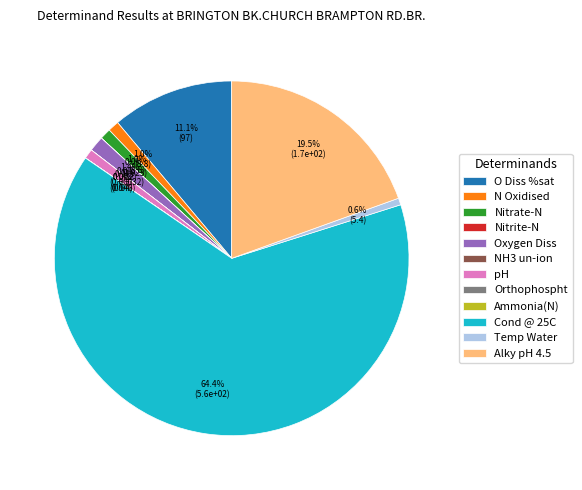

Which category has the biggest portion of the pie?

Cond @ 25C